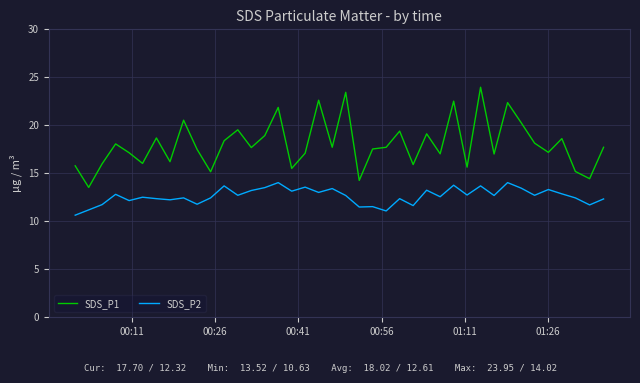

True or false: SDS_P2 and SDS_P1 cross at least once.

False